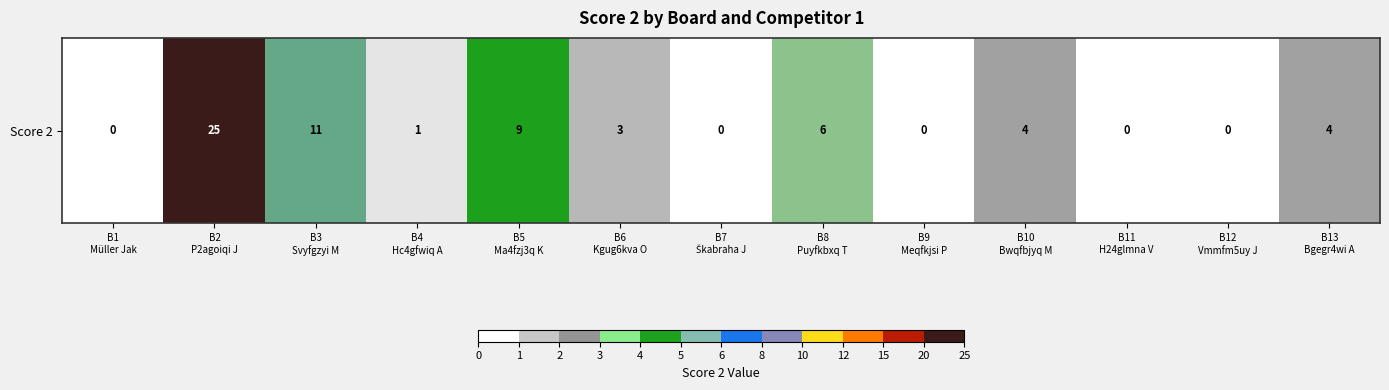

True or false: the data shows 6 at B8
Puyfkbxq T.

True